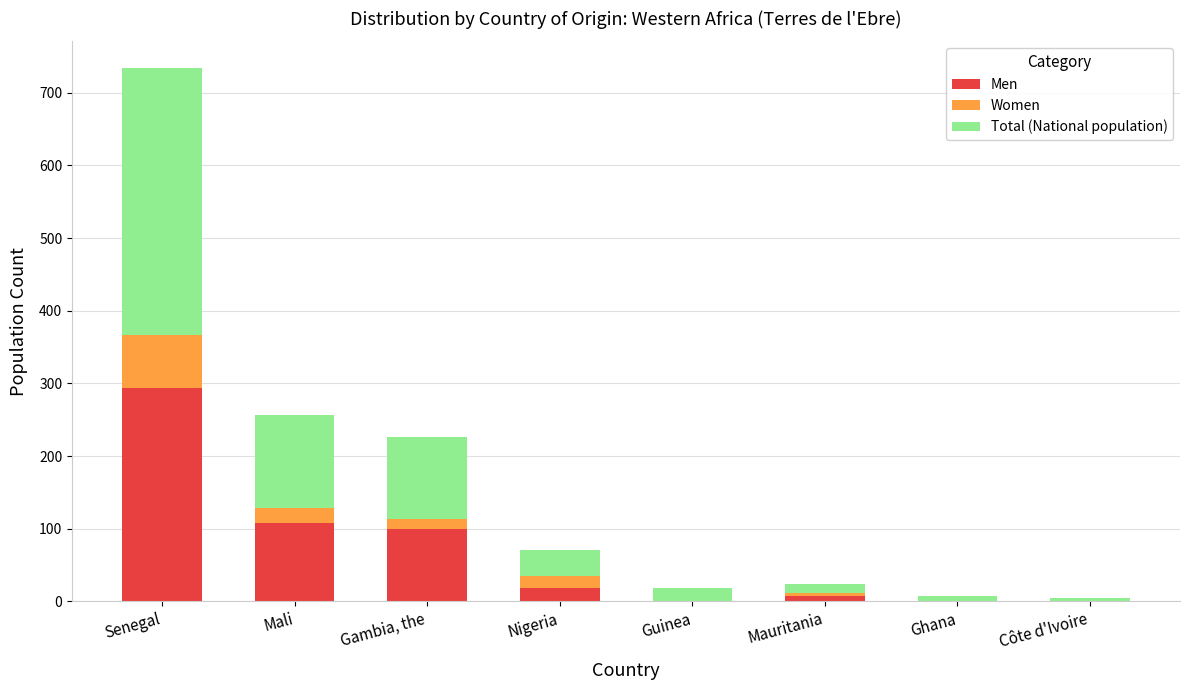

Is it true that Men equals 0 at Guinea?

True